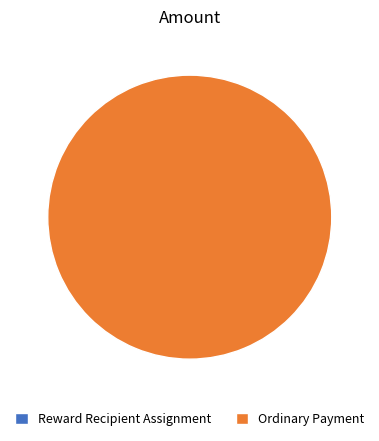

Is it true that Ordinary Payment is 100% of the pie?

True